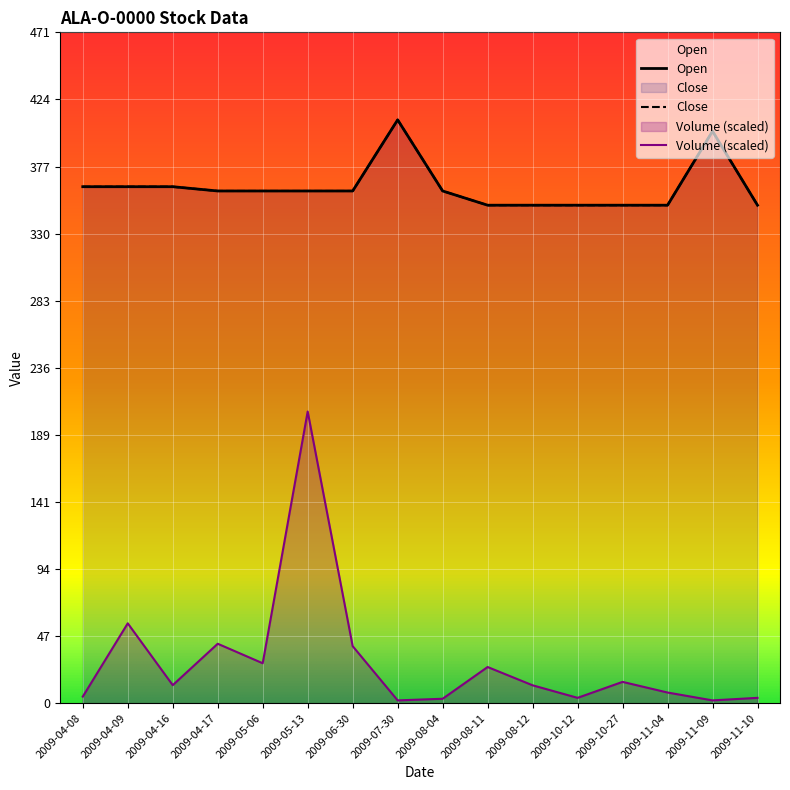

List the labels in order of Open value, smallest first.

2009-08-11, 2009-08-12, 2009-10-12, 2009-10-27, 2009-11-04, 2009-11-10, 2009-04-17, 2009-05-06, 2009-05-13, 2009-06-30, 2009-08-04, 2009-04-08, 2009-04-09, 2009-04-16, 2009-11-09, 2009-07-30